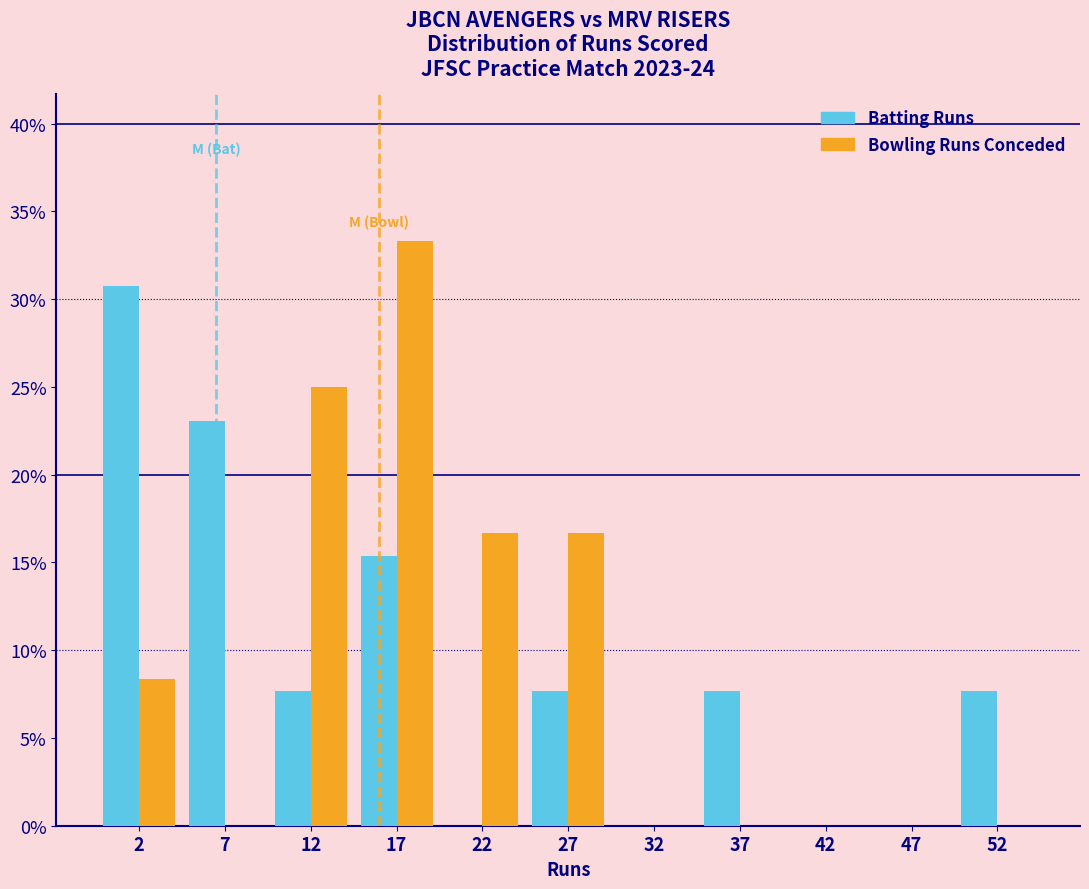

What is the height of the Bowling Runs Conceded bar covering 10 to 15 on the x-axis? The values are not printed on the chart, so give them approximately, as read against the axis.

25.0